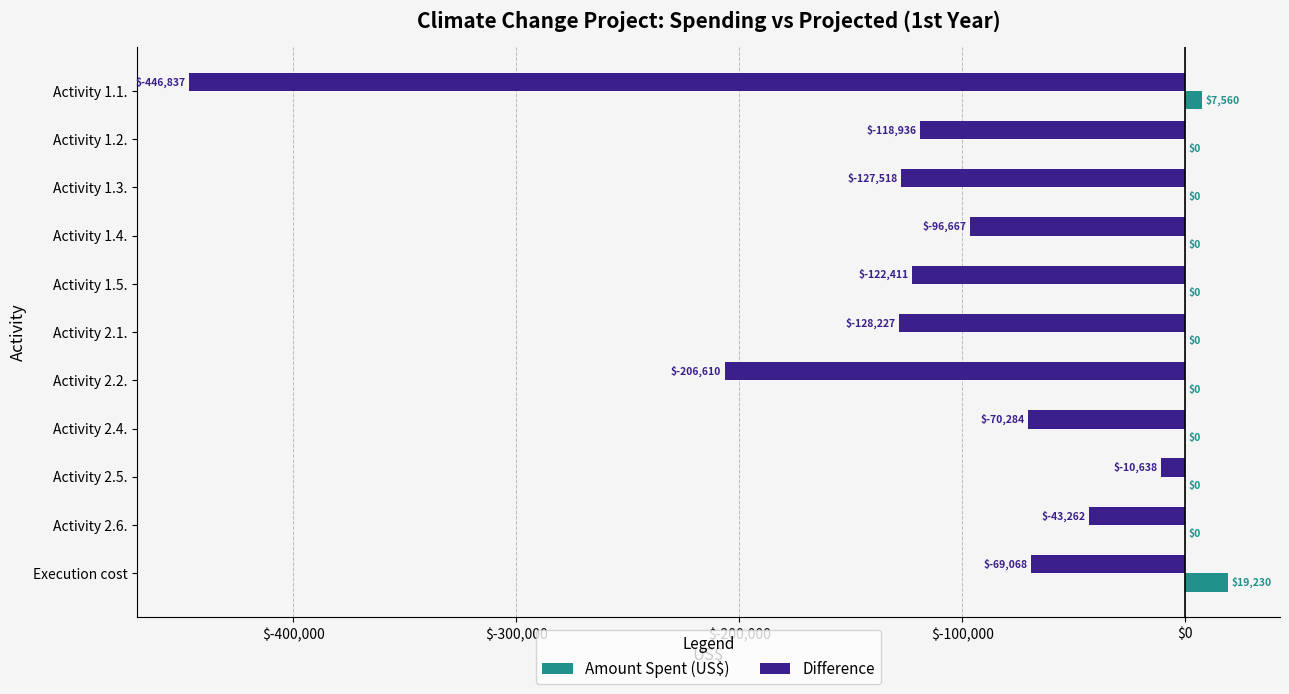

The Amount Spent (US$) series shows 0.0 at Activity 2.5.. True or false?

True